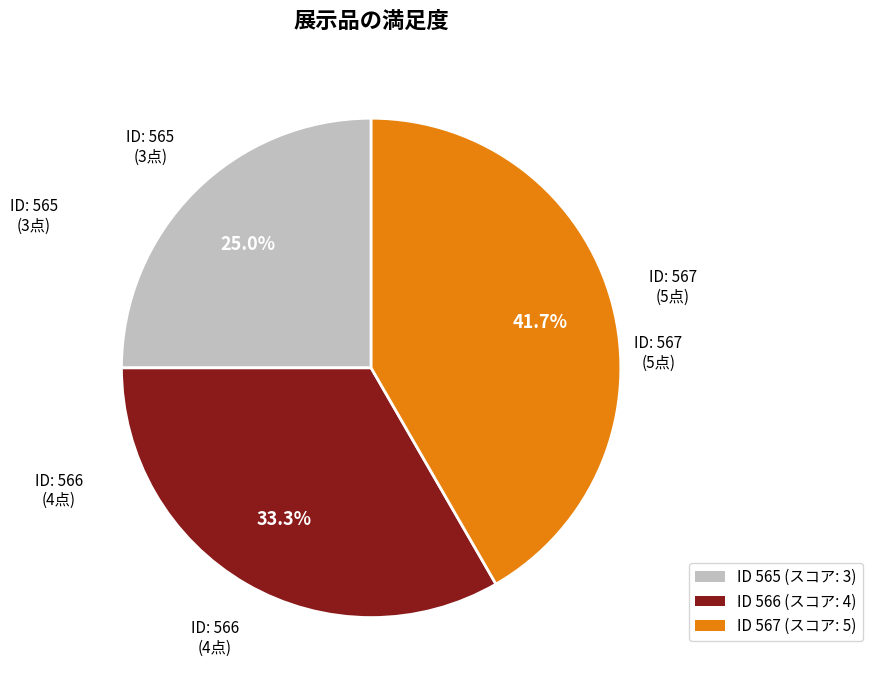

To the nearest percent, what is the difference between the largest and smallest slice percentages?

17%